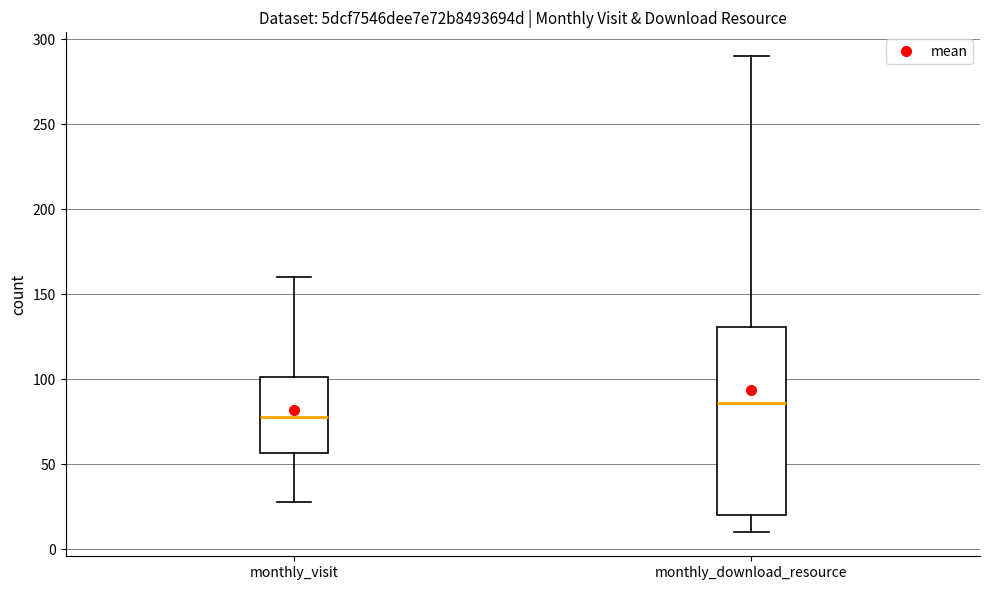

Reading left to right, transcribe this box plot: for each box, give where its median line is, the range the box spans, and where its two whiskers end, as read against the y-axis. The values are not printed on the chart, so give them approximately, as read against the axis.

monthly_visit: median 80, box 55 to 100, whiskers 30 to 160
monthly_download_resource: median 85, box 20 to 130, whiskers 10 to 290